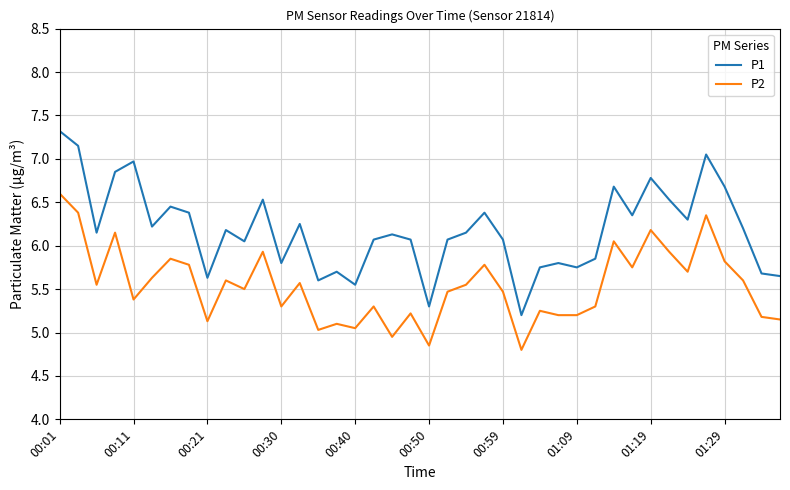

True or false: P1 and P2 cross at least once.

False